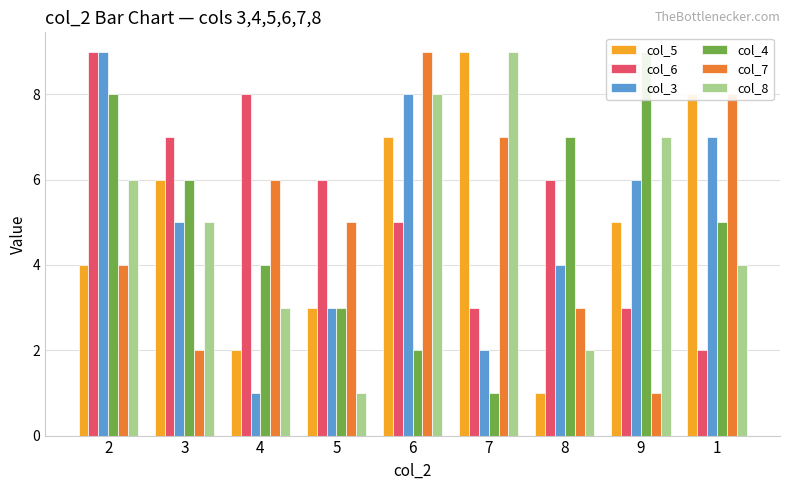

Reading left to right, list all the values displayed in this chart.

col_5: 2=4	3=6	4=2	5=3	6=7	7=9	8=1	9=5	1=8
col_6: 2=9	3=7	4=8	5=6	6=5	7=3	8=6	9=3	1=2
col_3: 2=9	3=5	4=1	5=3	6=8	7=2	8=4	9=6	1=7
col_4: 2=8	3=6	4=4	5=3	6=2	7=1	8=7	9=9	1=5
col_7: 2=4	3=2	4=6	5=5	6=9	7=7	8=3	9=1	1=8
col_8: 2=6	3=5	4=3	5=1	6=8	7=9	8=2	9=7	1=4